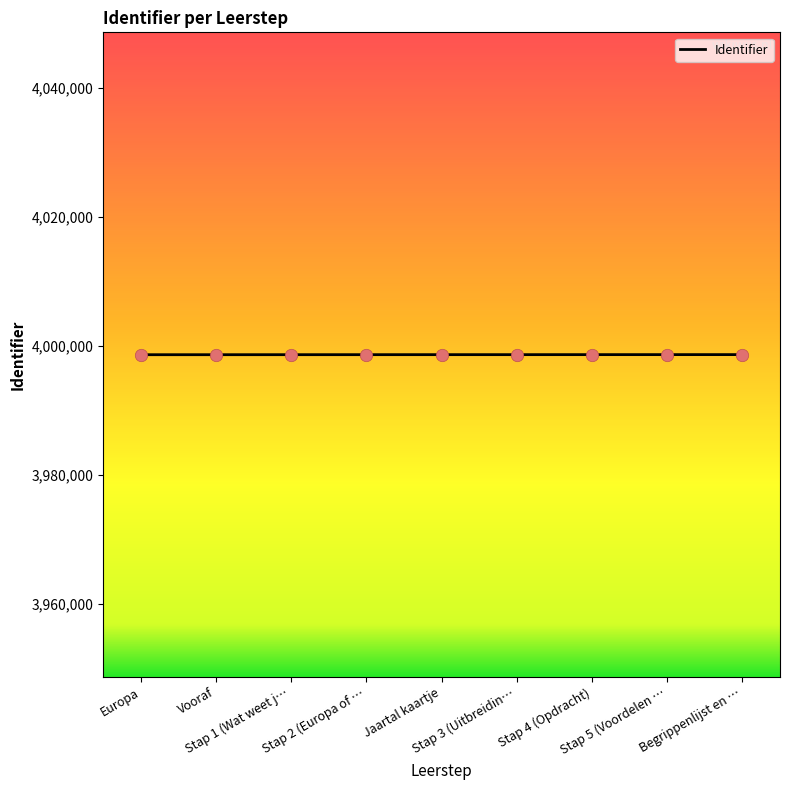

What is the smallest value displayed?

3998636